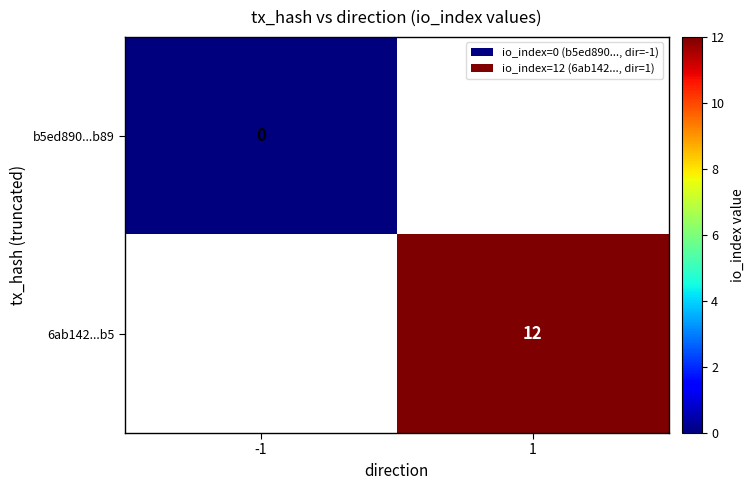

At how many categories does at least one series exceed 1?

1